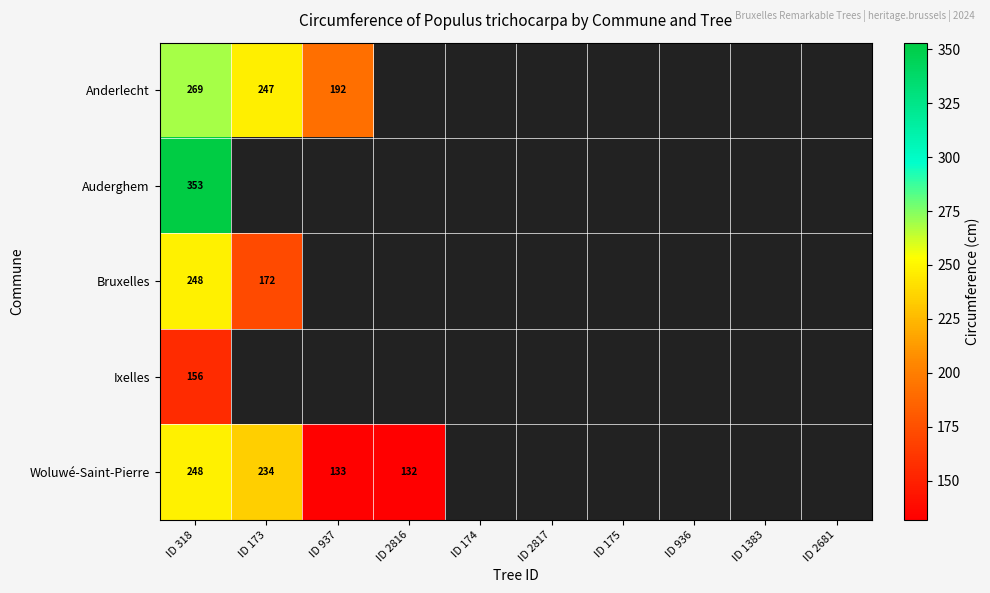

What is the maximum value shown in the chart?

353.0